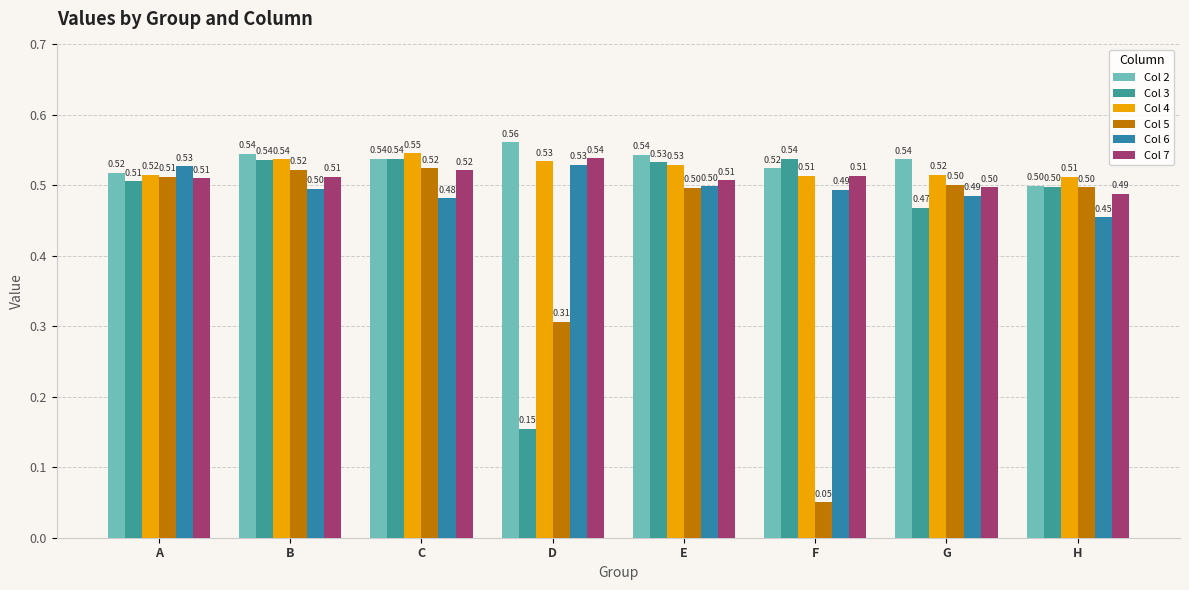

Which series has the largest total across all categories?

Col 2